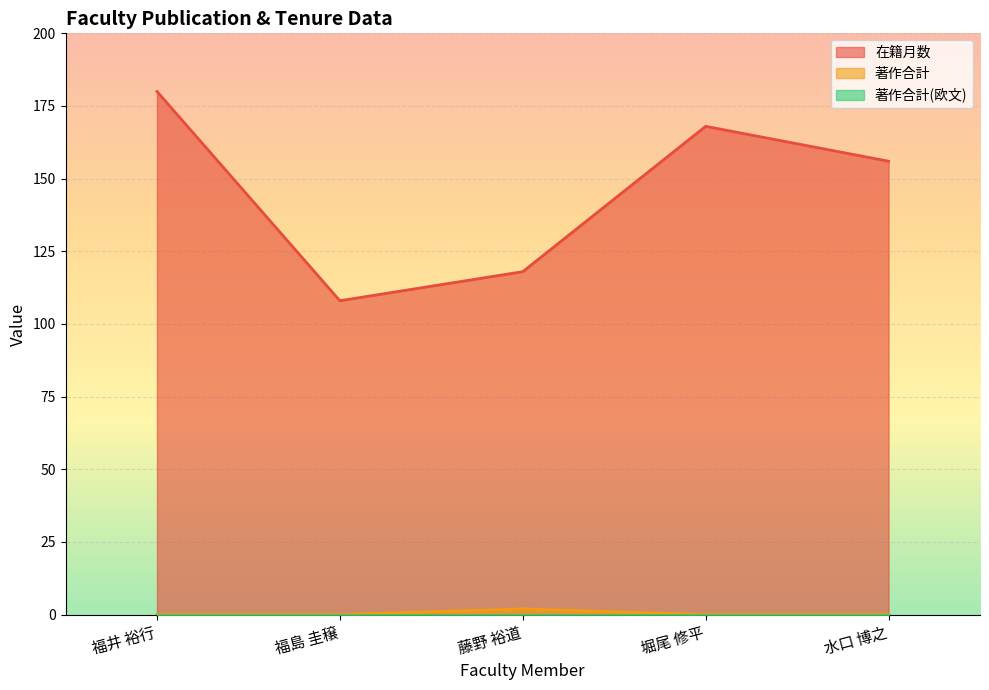

The value of 著作合計 at 水口 博之 is 0. True or false?

True